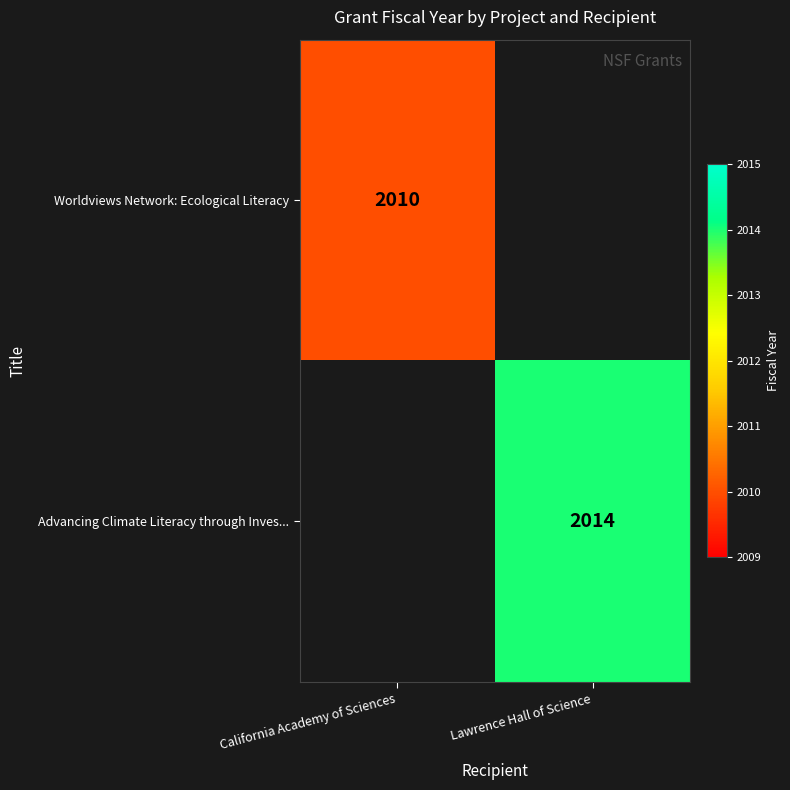

True or false: Worldviews Network: Ecological Literacy has a value of 484 at California Academy of Sciences.

False